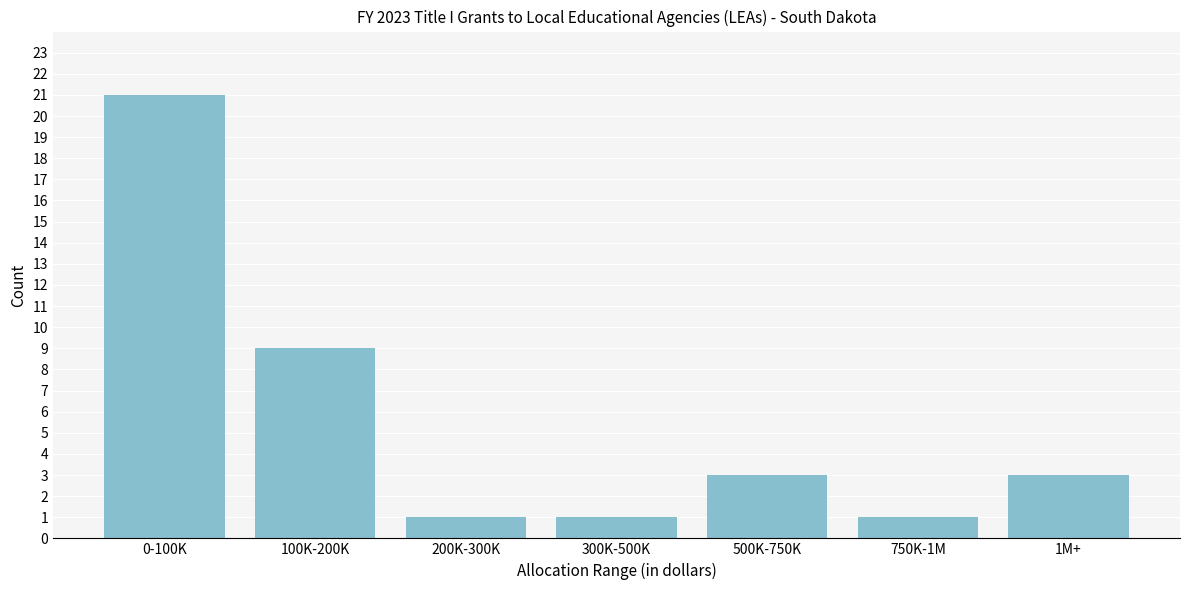

Reading right to left, extract all data points from this chart.

3	1	3	1	1	9	21